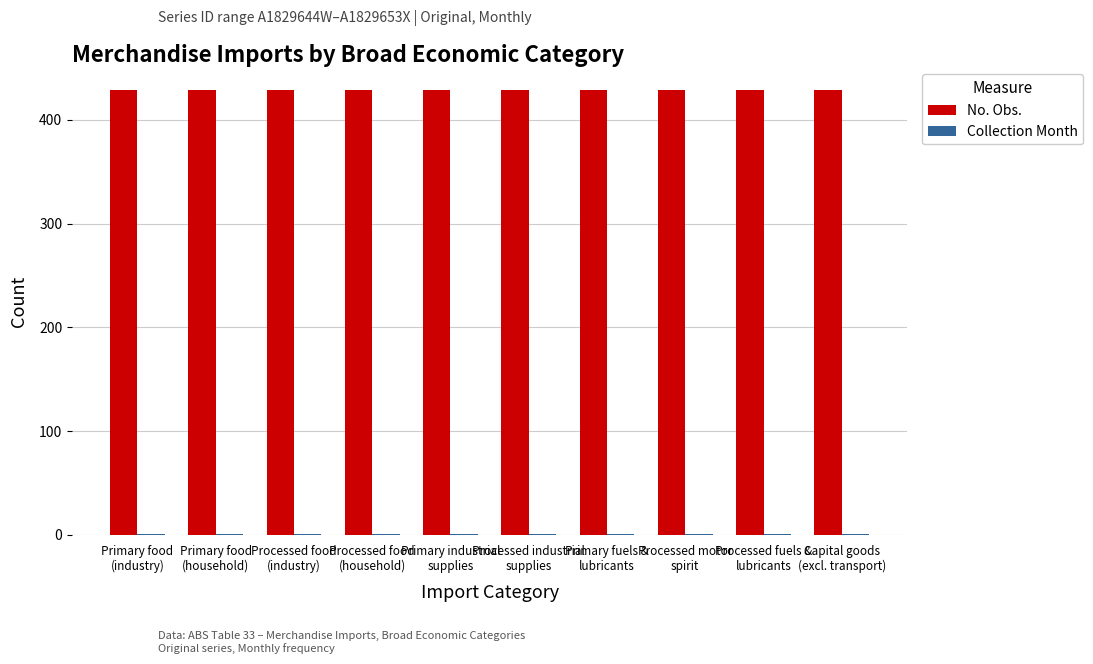

Which series has the largest total across all categories?

No. Obs.